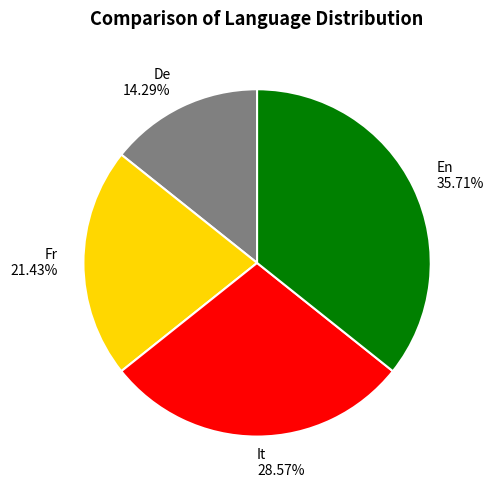

Which slice is the smallest?

De